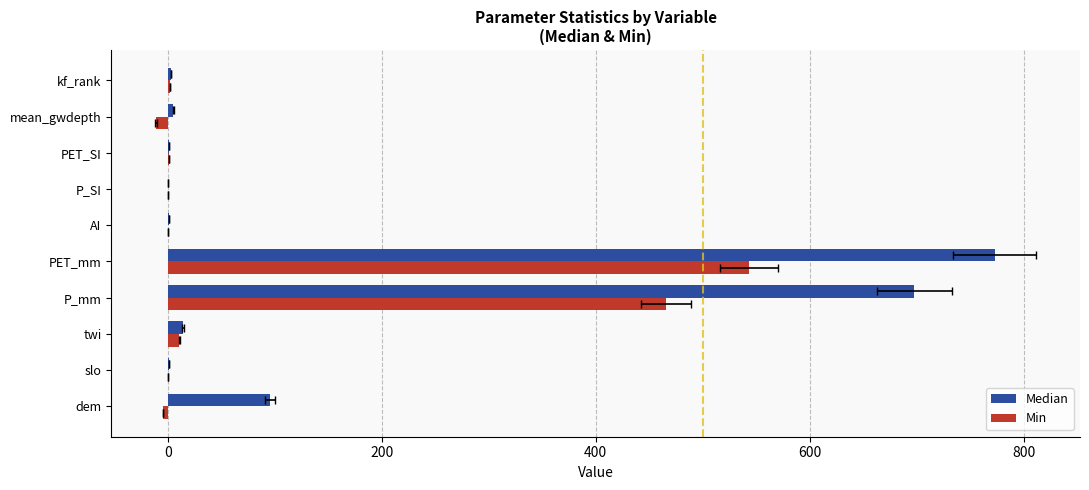

How many data points in Min are above 0?

7